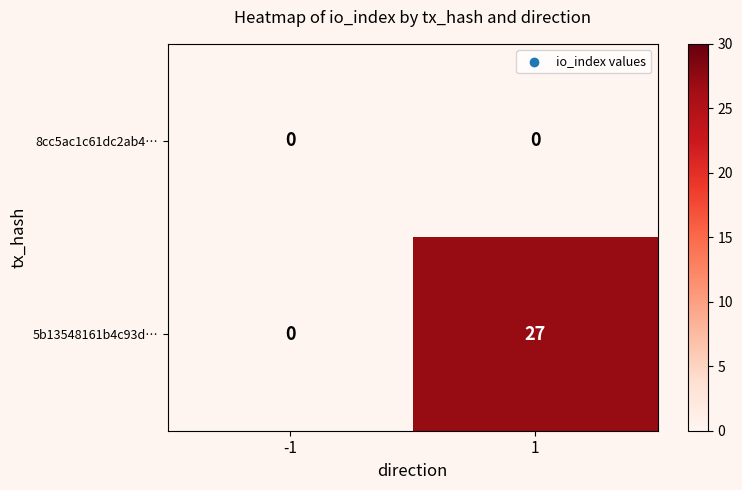

Which series has the largest total across all categories?

5b13548161b4c93d…